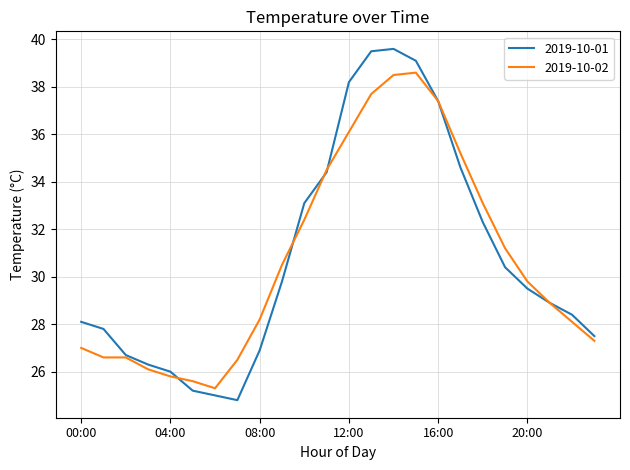

What is the maximum value shown in the chart?

39.6